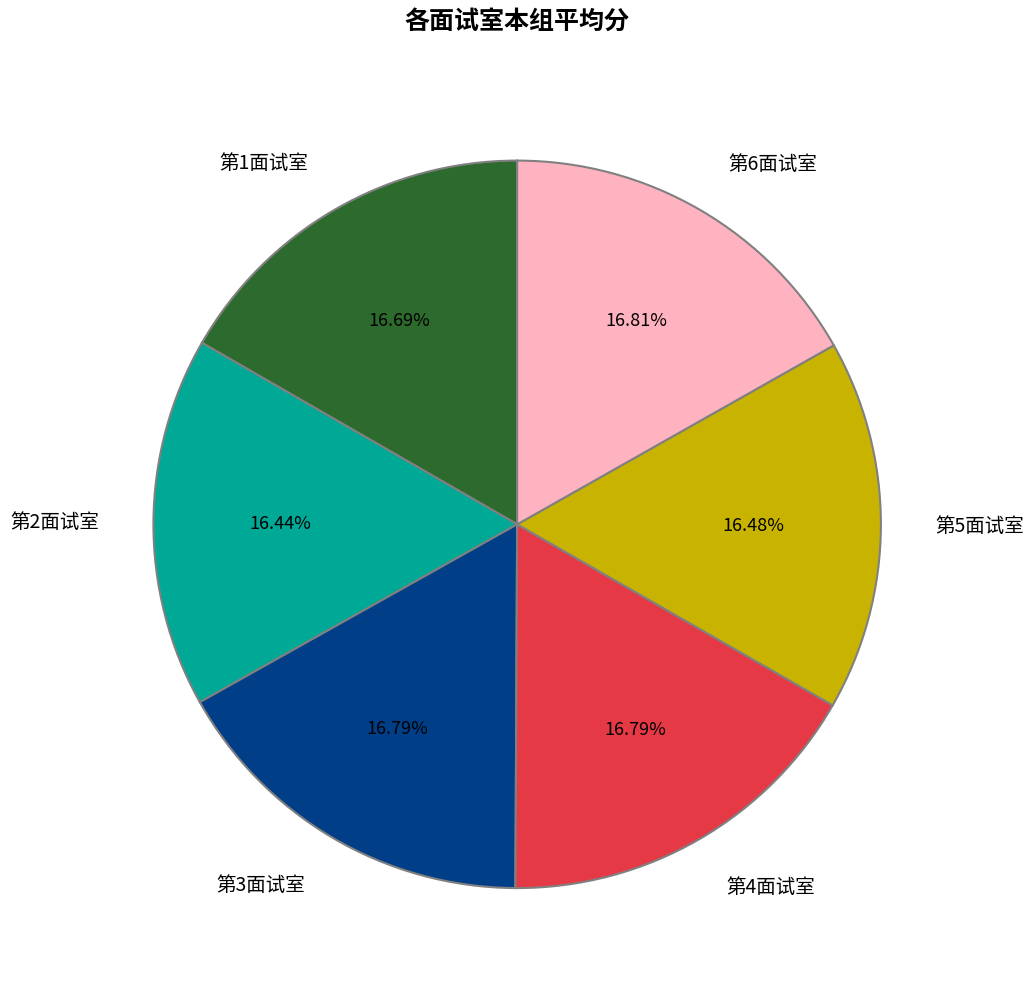

How many segments does this pie chart have?

6